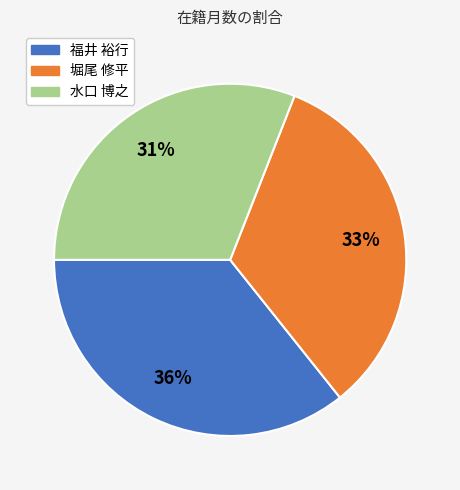

To the nearest percent, what is the average slice percentage?

33%